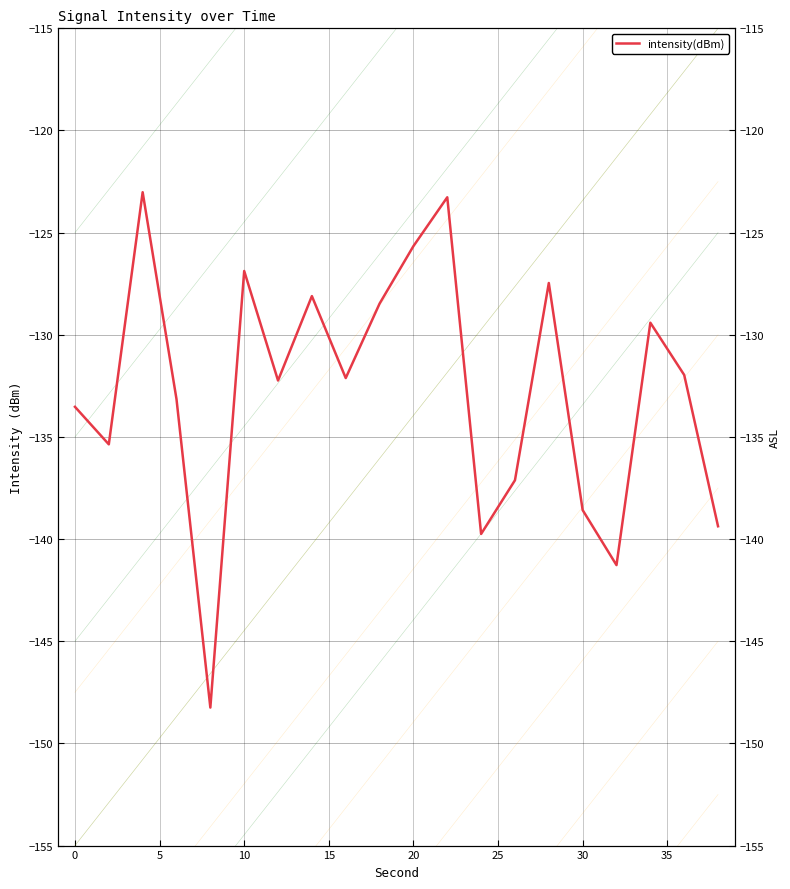

What is the minimum value shown in the chart?

-148.2